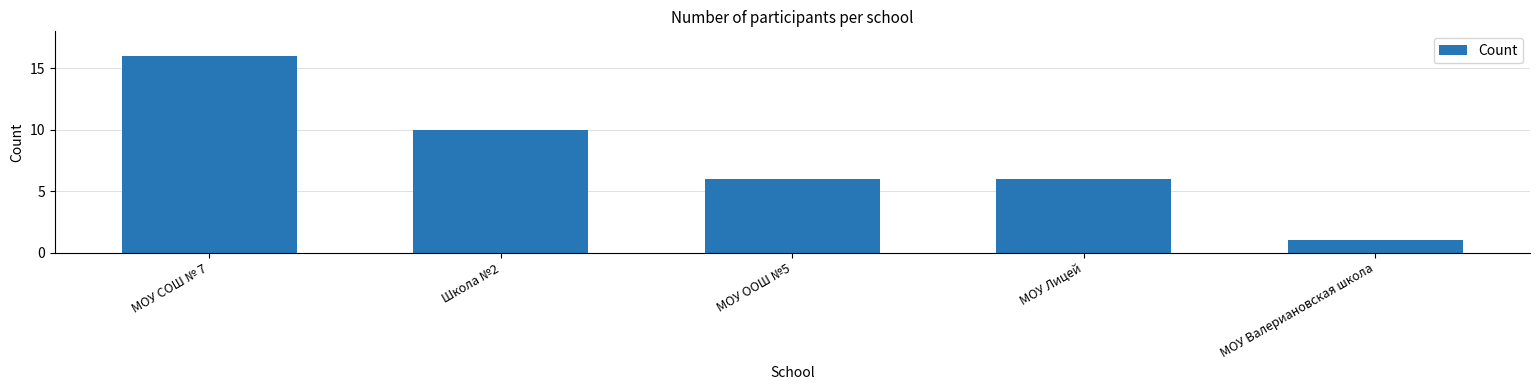

Where does the data first go above 6?

МОУ СОШ № 7